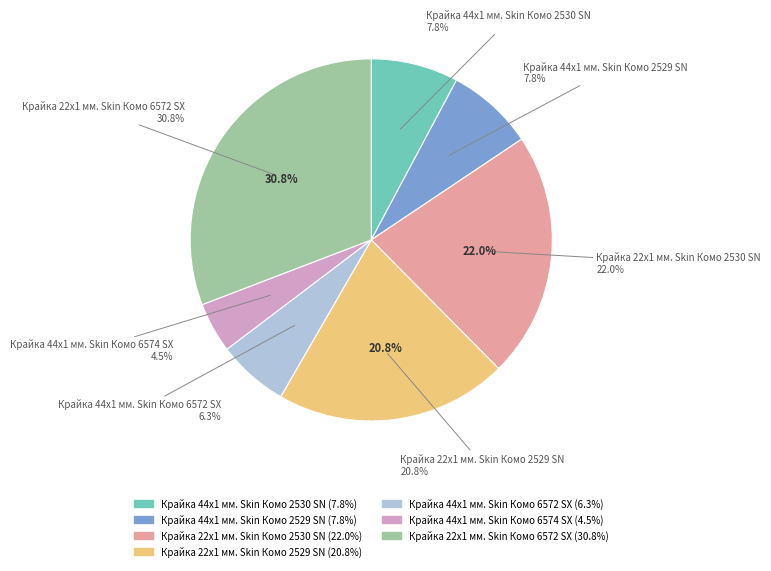

Is it true that Крайка 22x1 мм. Skin Комо 2530 SN is 7% of the pie?

False